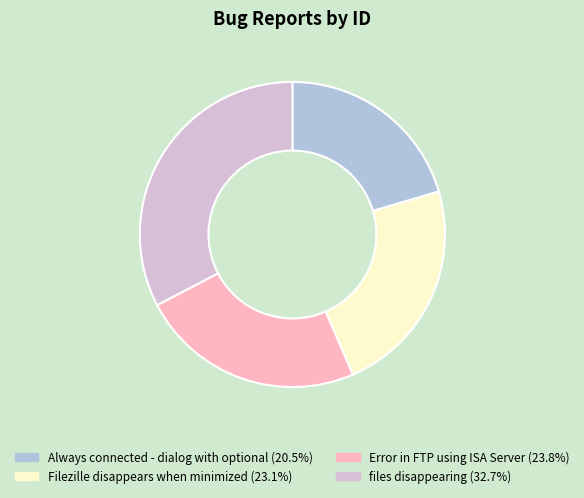

Do Filezille disappears when minimized and Error in FTP using ISA Server together represent more than half of the pie?

No